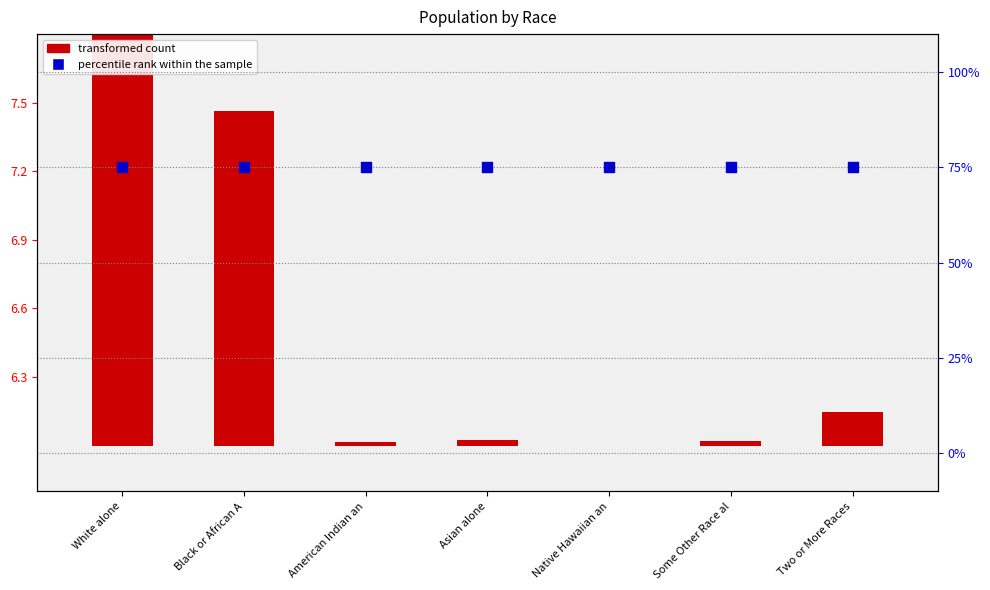

At which category is the sum across all series the highest?

White alone